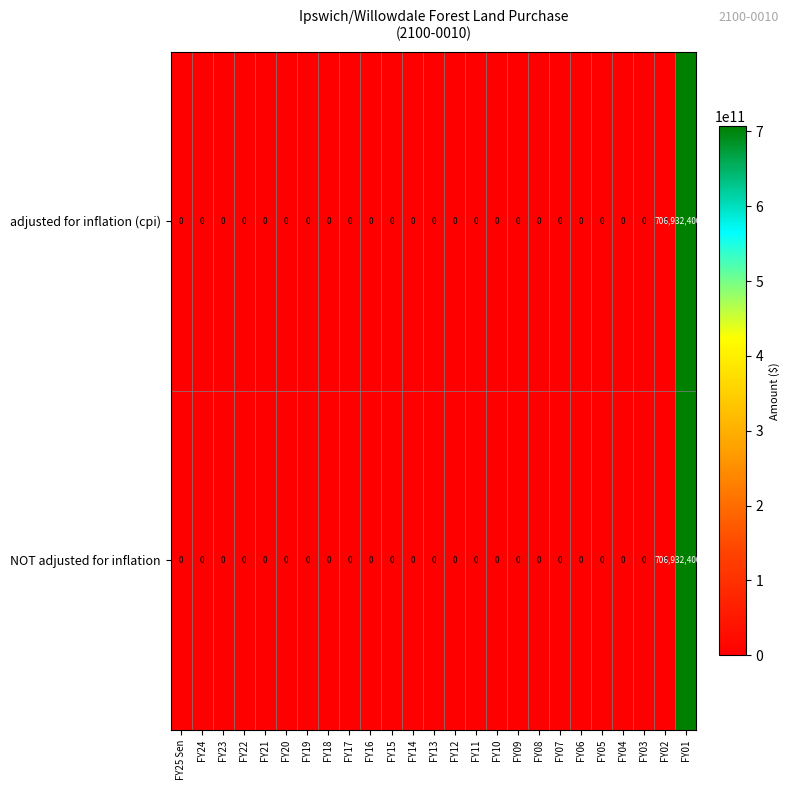

What is the difference between the maximum and minimum values in the adjusted for inflation (cpi) series?

706932400000